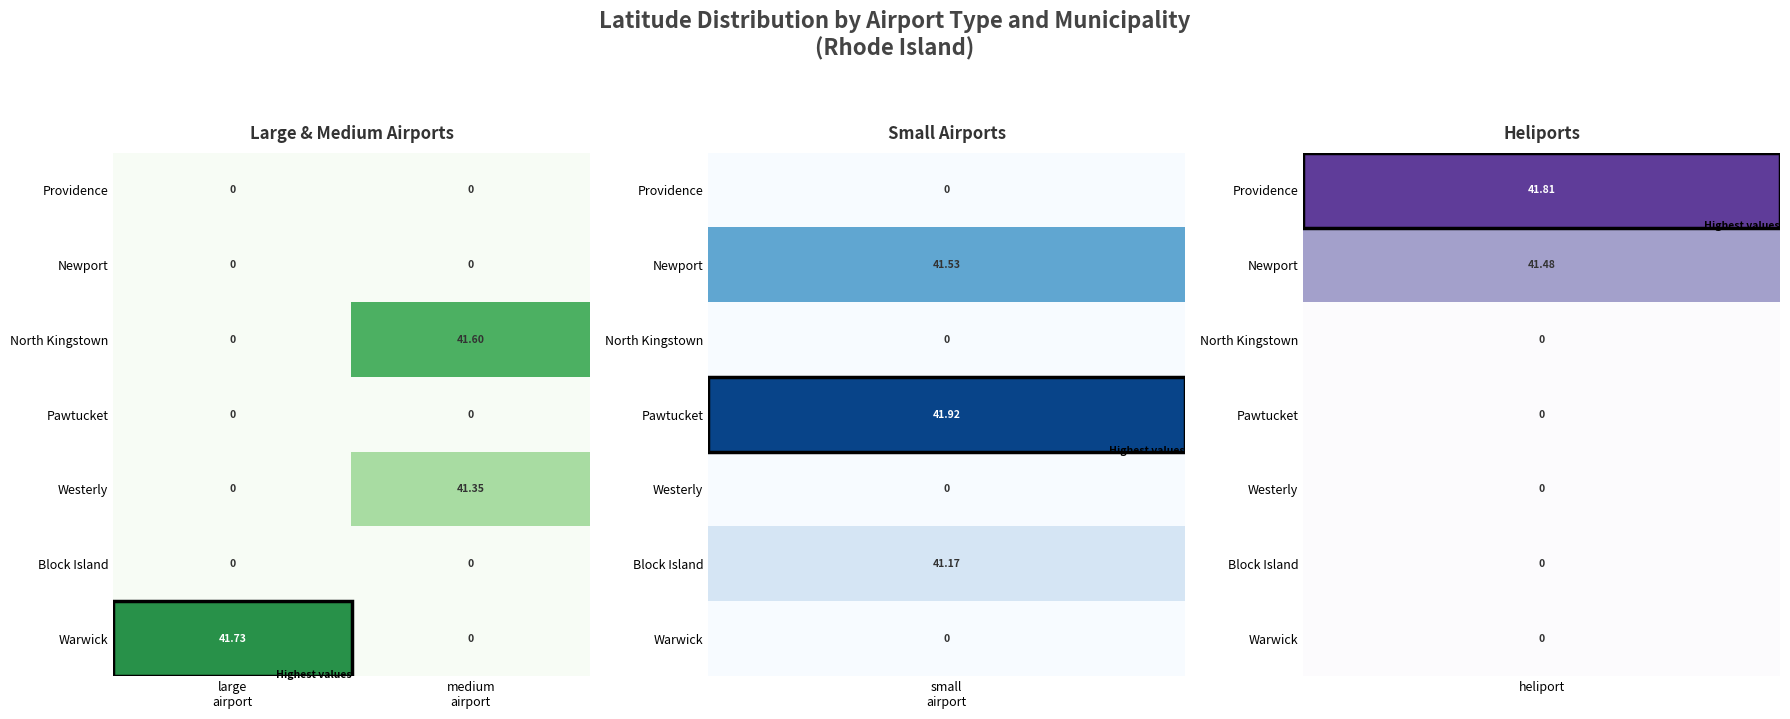

Which series has the widest spread of values?

Warwick